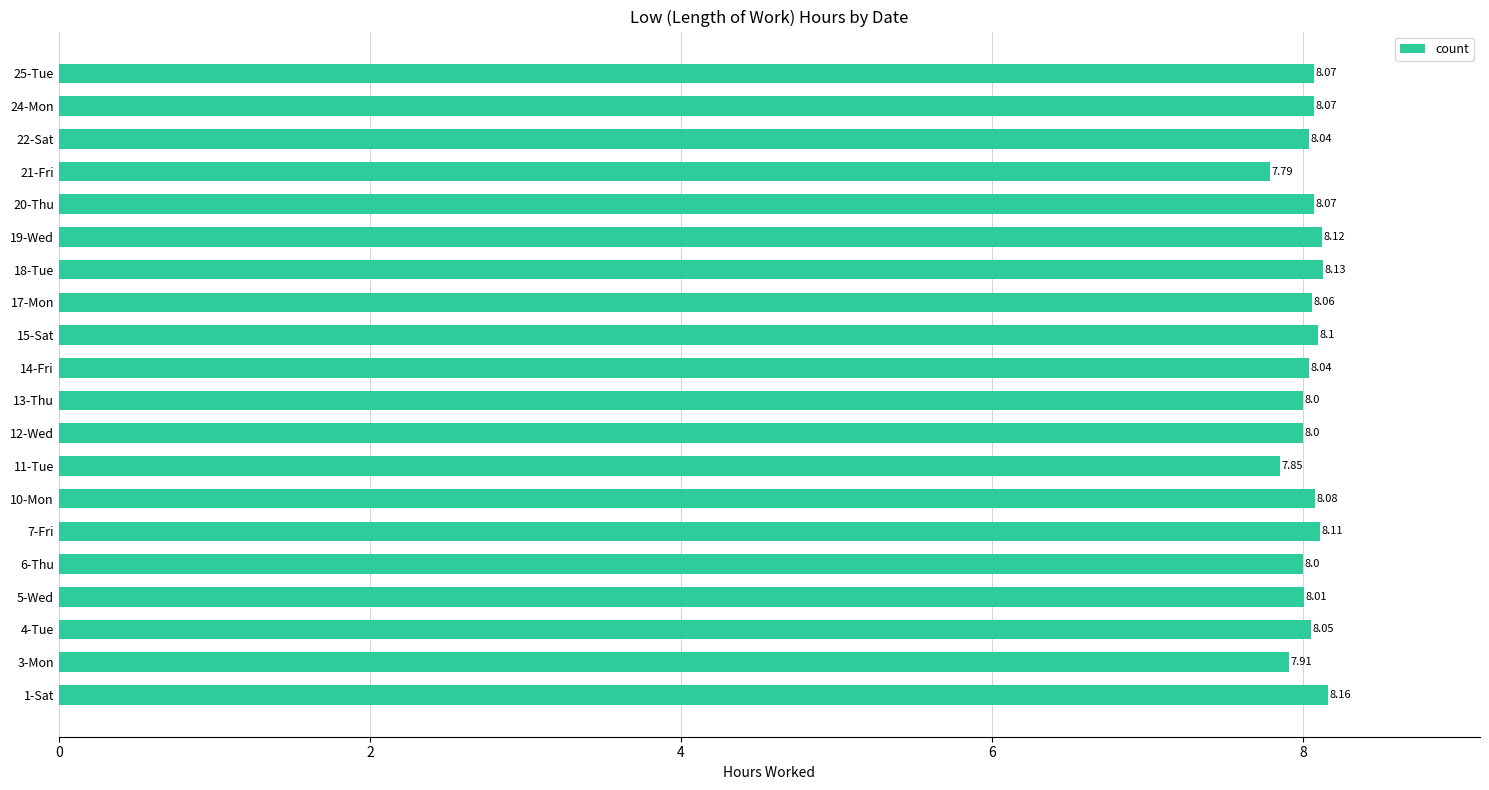

Which has a higher value, 3-Mon or 18-Tue?

18-Tue